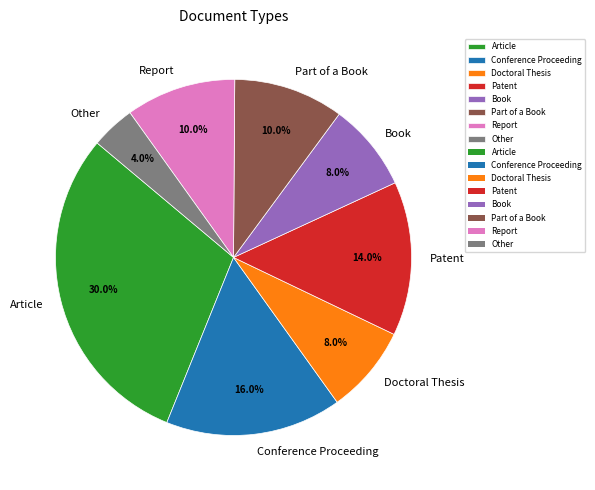

What is the ratio of the value at Report to the value at Conference Proceeding?

0.6